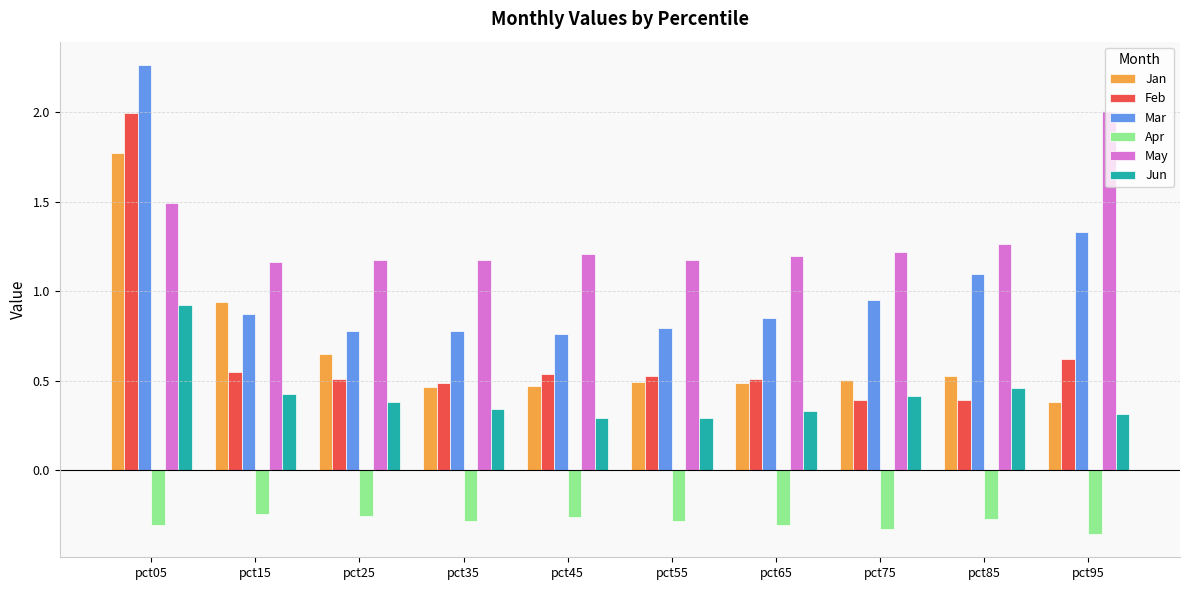

Which series changed the most between pct35 and pct65?

Mar